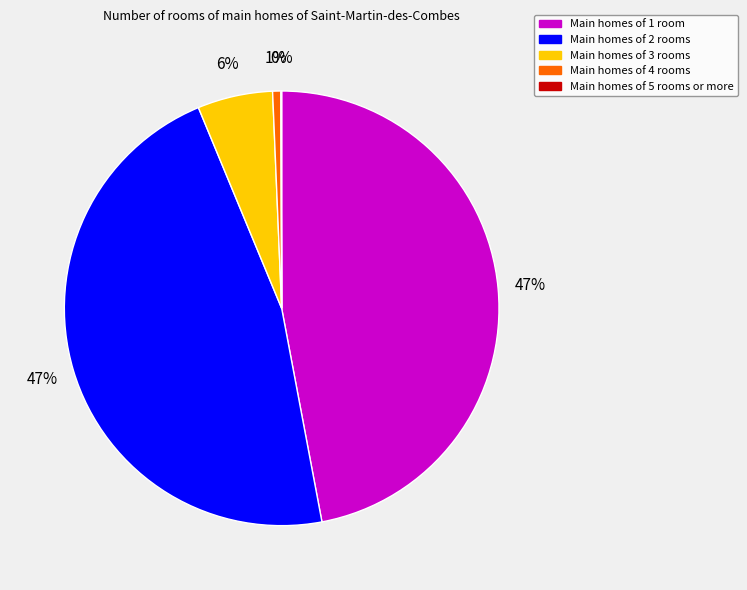

To the nearest percent, what is the difference between the largest and smallest slice percentages?

47%